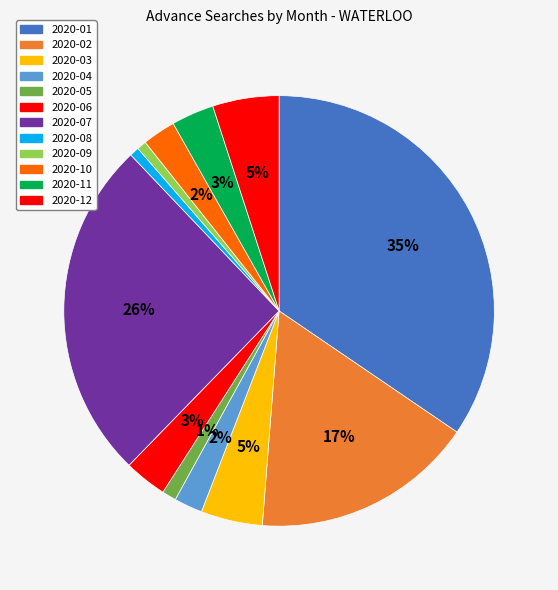

Count the number of slices in the pie.

12